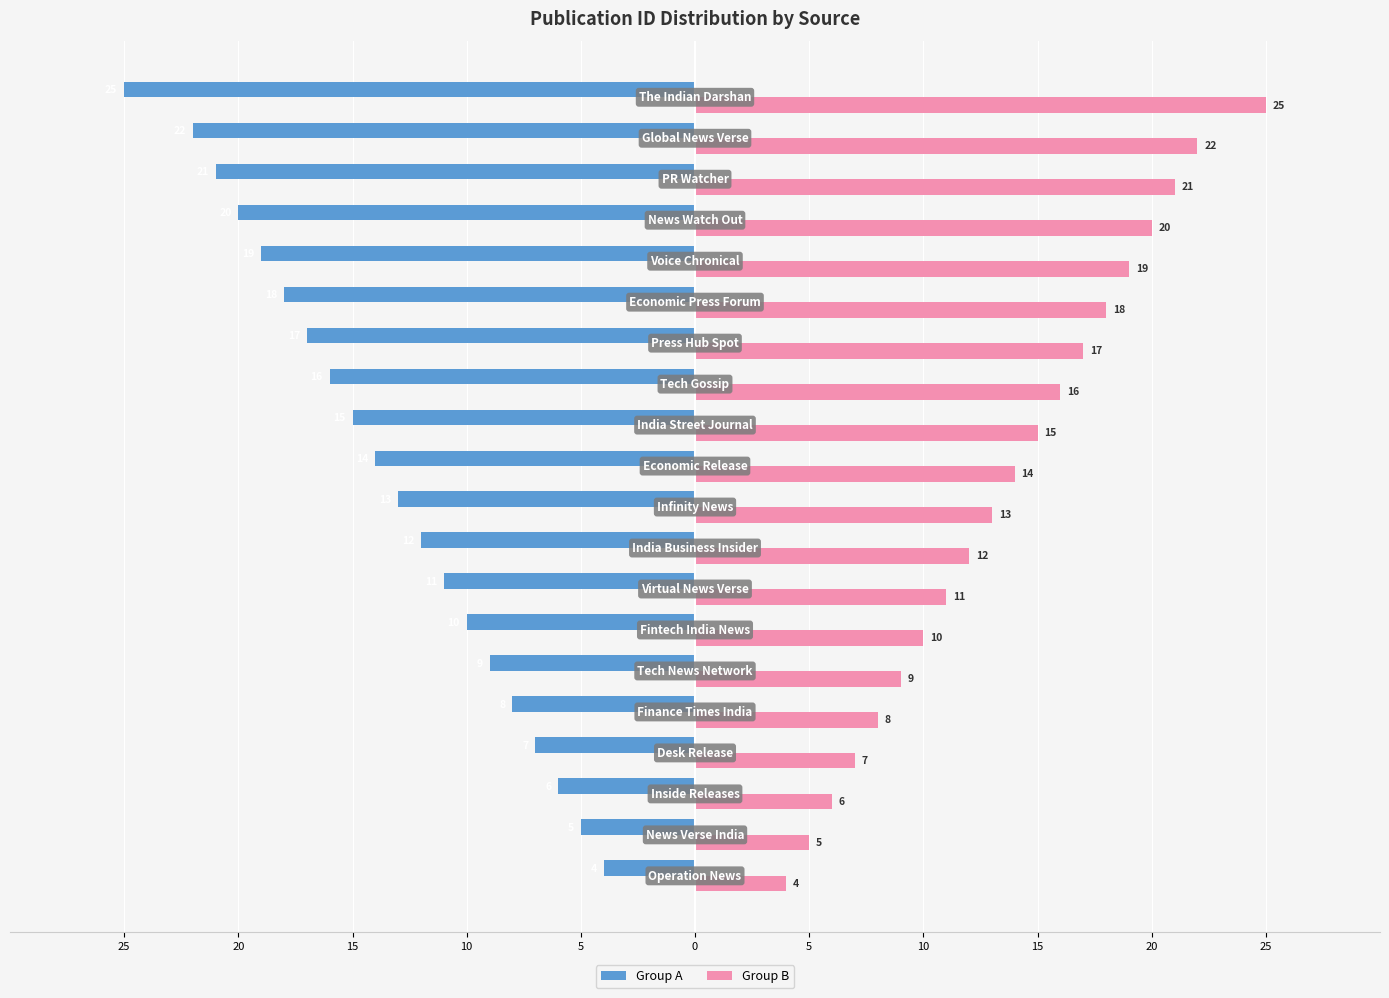

What are all the series names shown in the legend?

Group A, Group B